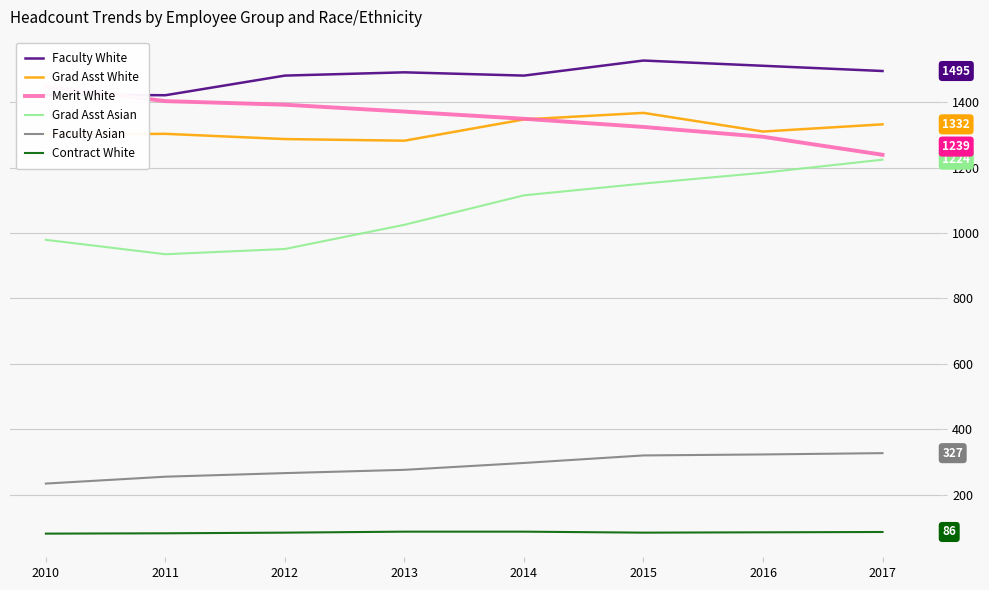

List the labels in order of Grad Asst White value, largest first.

2015, 2014, 2017, 2016, 2011, 2010, 2012, 2013